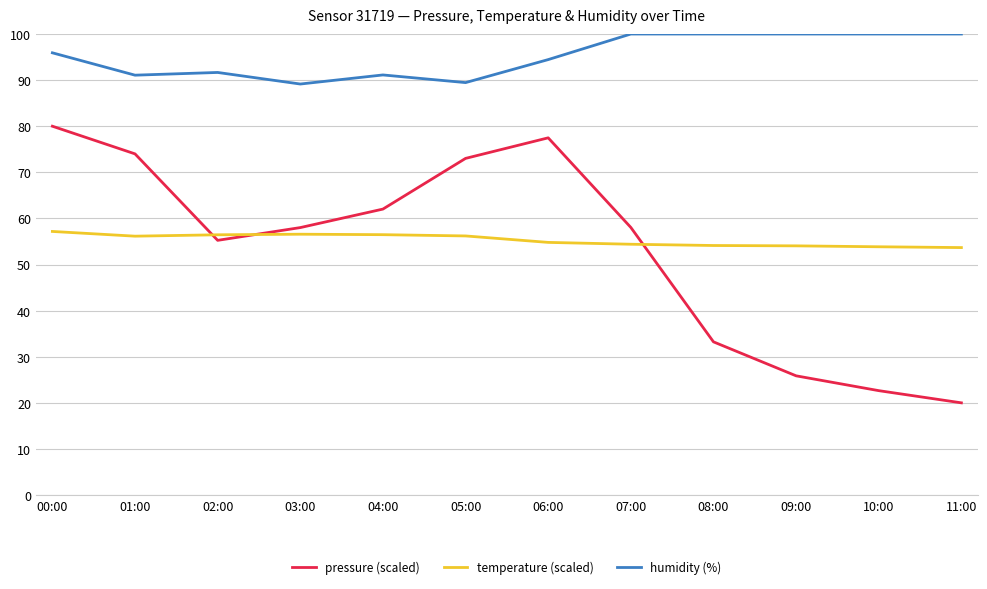

What is the difference between the temperature (scaled) values at 08:00 and 09:00?

0.1